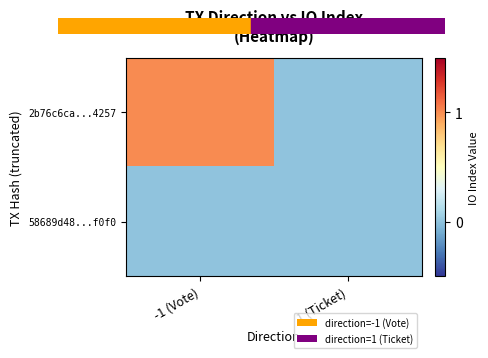

What is the maximum value shown in the chart?

1